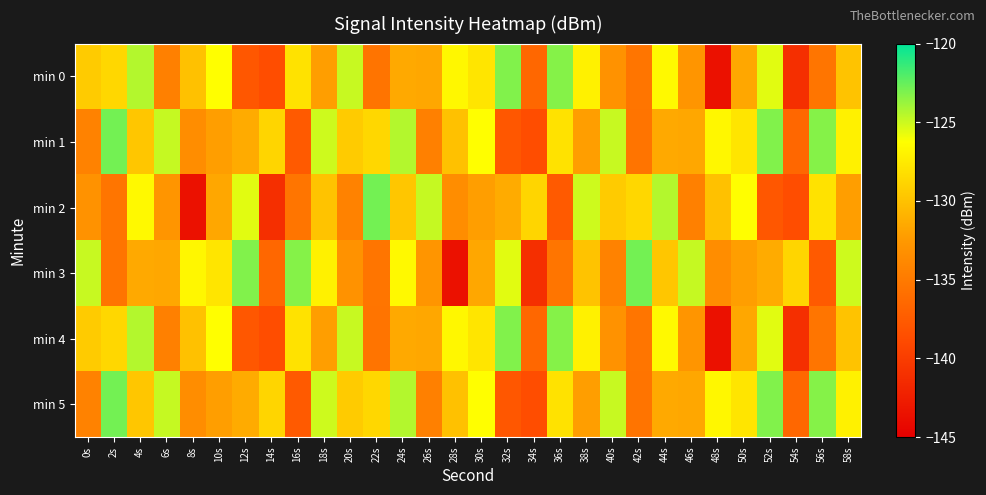

What is the total value across all series at 48s?

-804.0